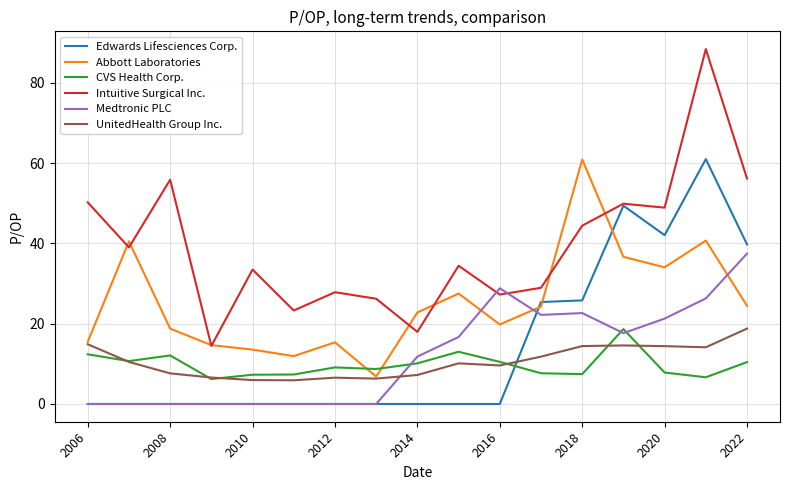

What is the maximum value shown in the chart?

88.4